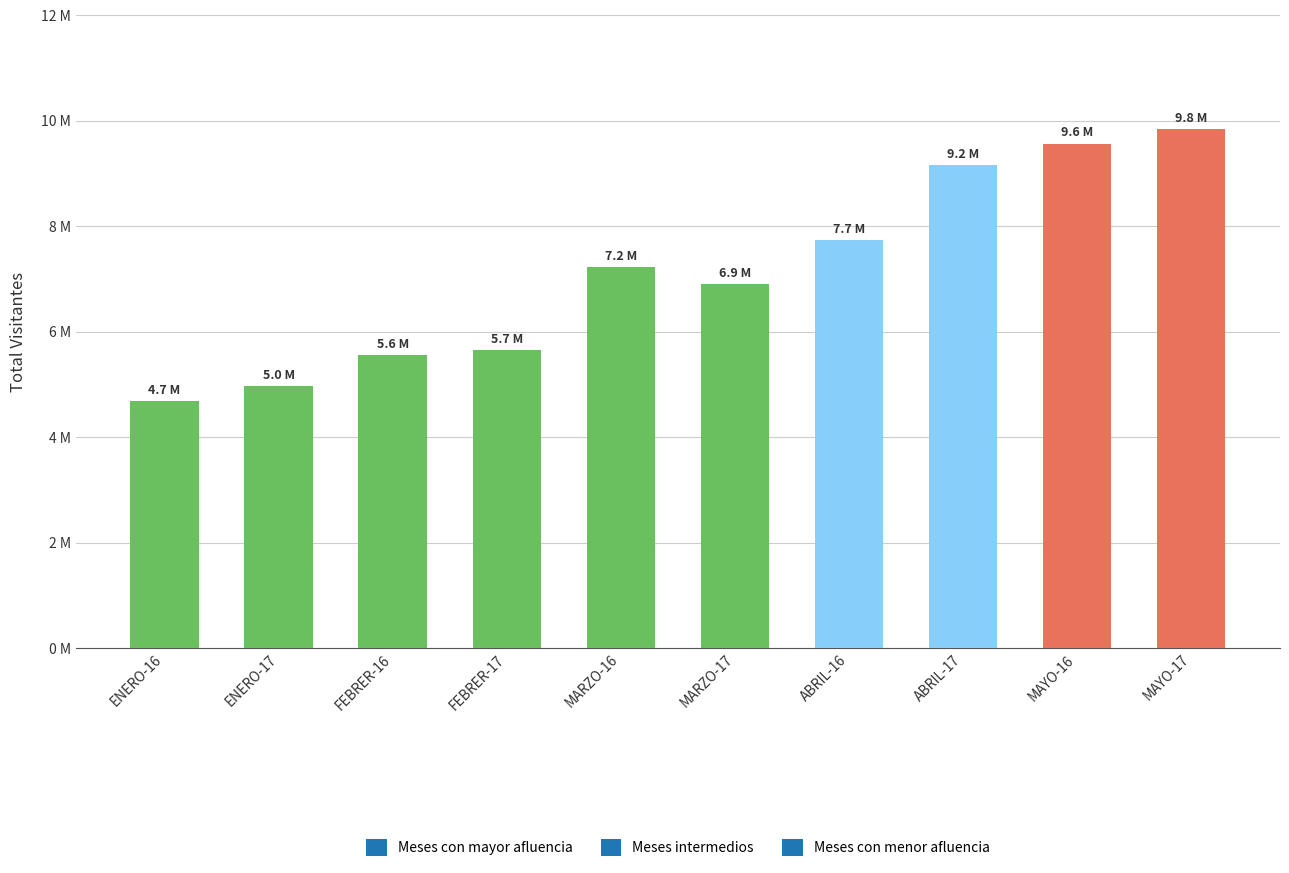

Reading right to left, transcribe all the data shown in this chart.

MAYO-17=9840763	MAYO-16=9569945	ABRIL-17=9160916	ABRIL-16=7735455	MARZO-17=6901184	MARZO-16=7221797	FEBRER-17=5659694	FEBRER-16=5561908	ENERO-17=4963137	ENERO-16=4689259